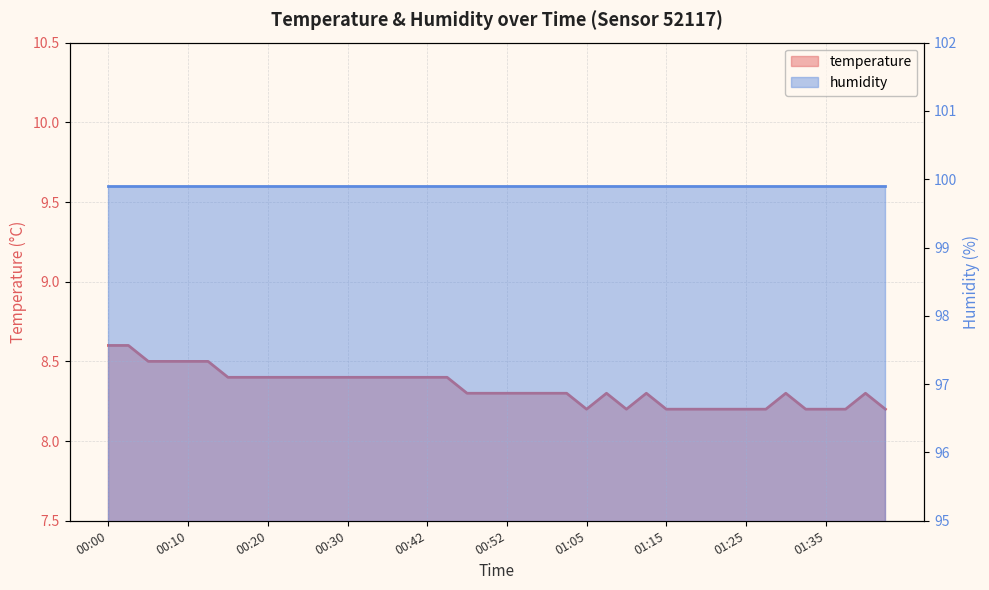

How many categories are shown in the chart?

40